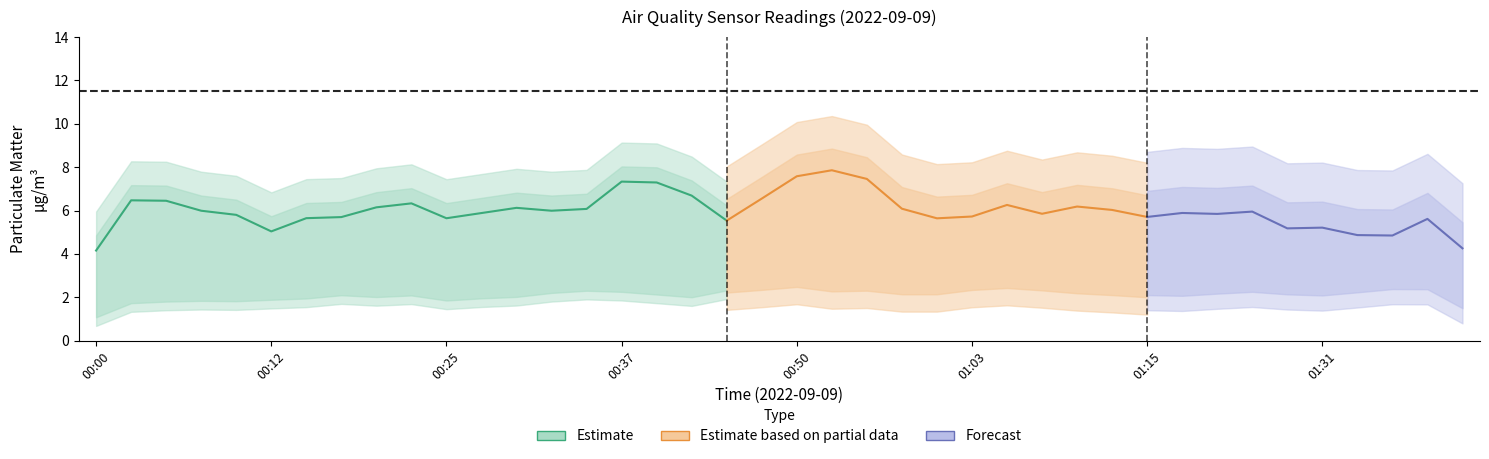

What is the difference between the P2 values at 00:55 and 00:02?

0.9